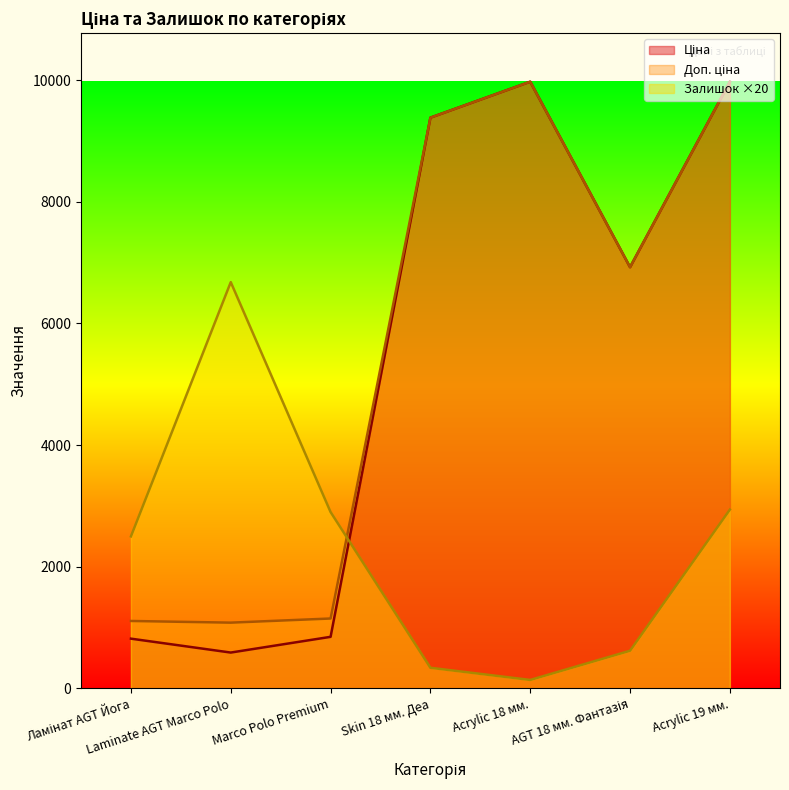

Which series has the largest total across all categories?

Доп. ціна